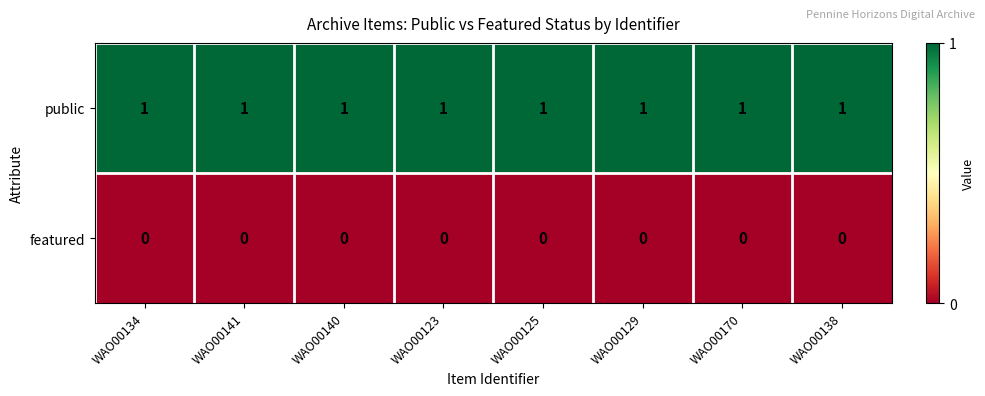

Rank the series by their average value, from lowest to highest.

featured, public